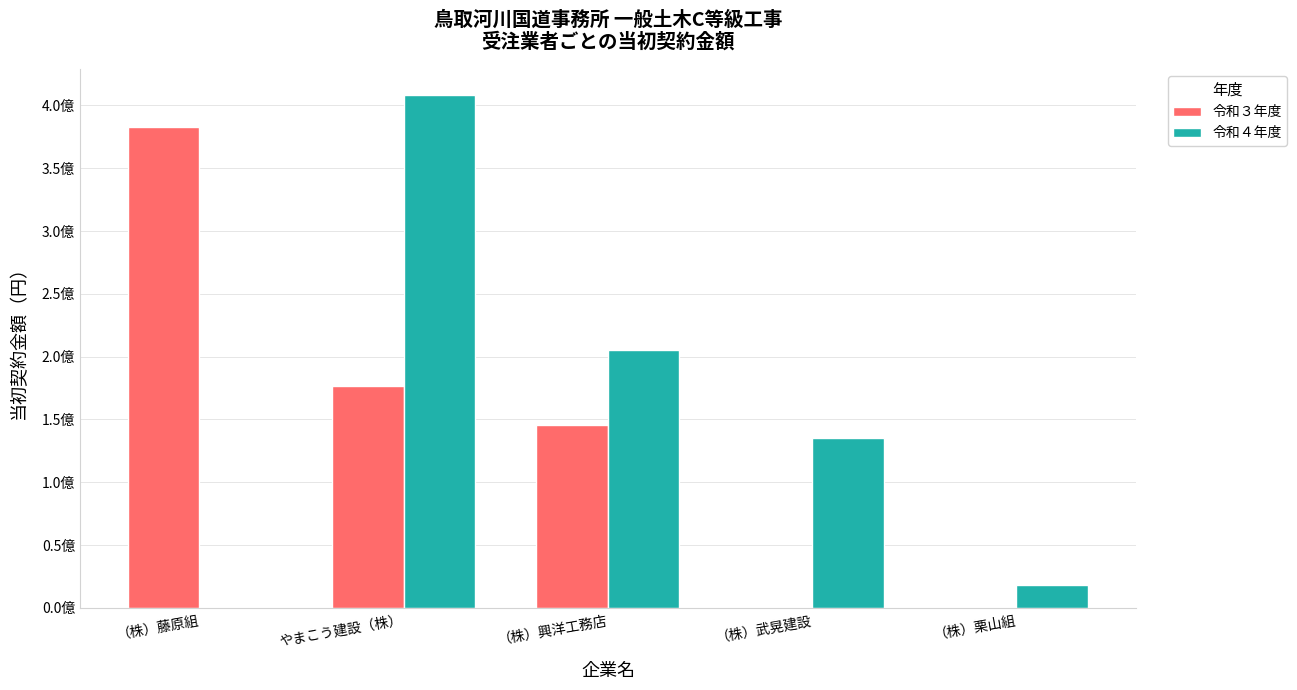

Between やまこう建設（株） and （株）興洋工務店, which is larger?

やまこう建設（株）